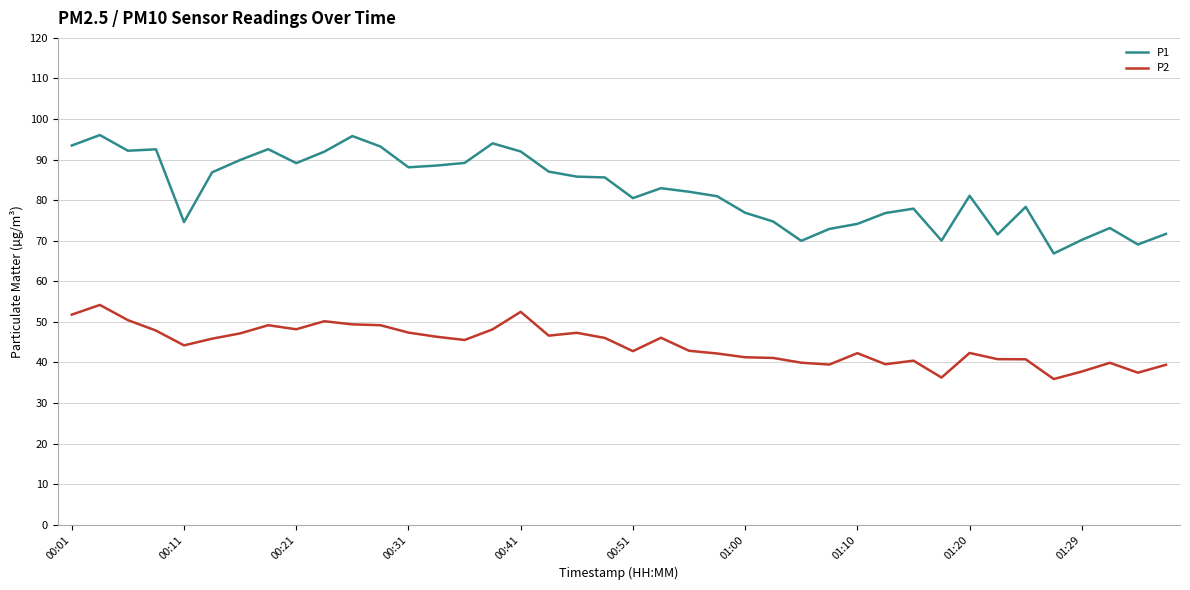

True or false: P1 and P2 cross at least once.

False